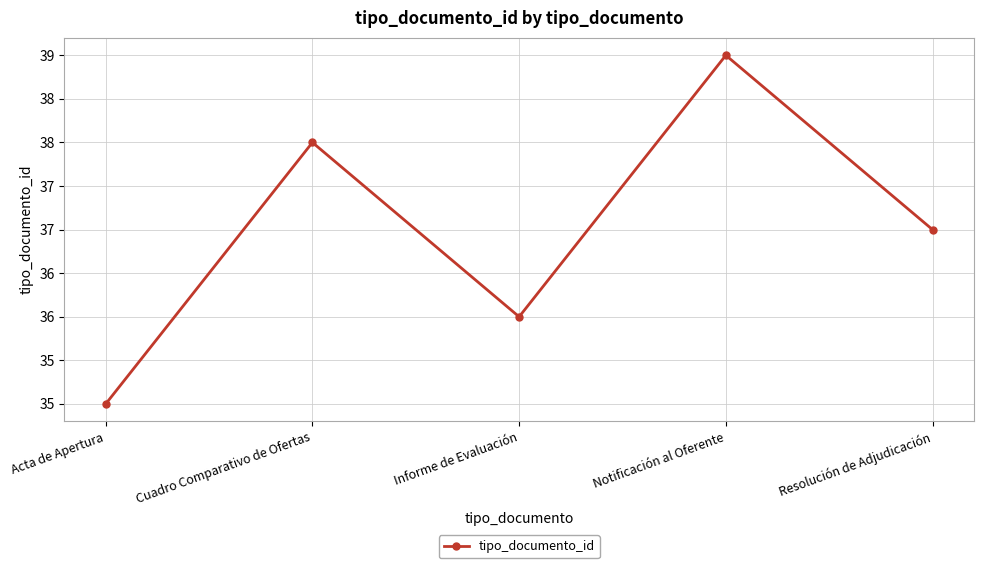

True or false: the data shows 37 at Resolución de Adjudicación.

True